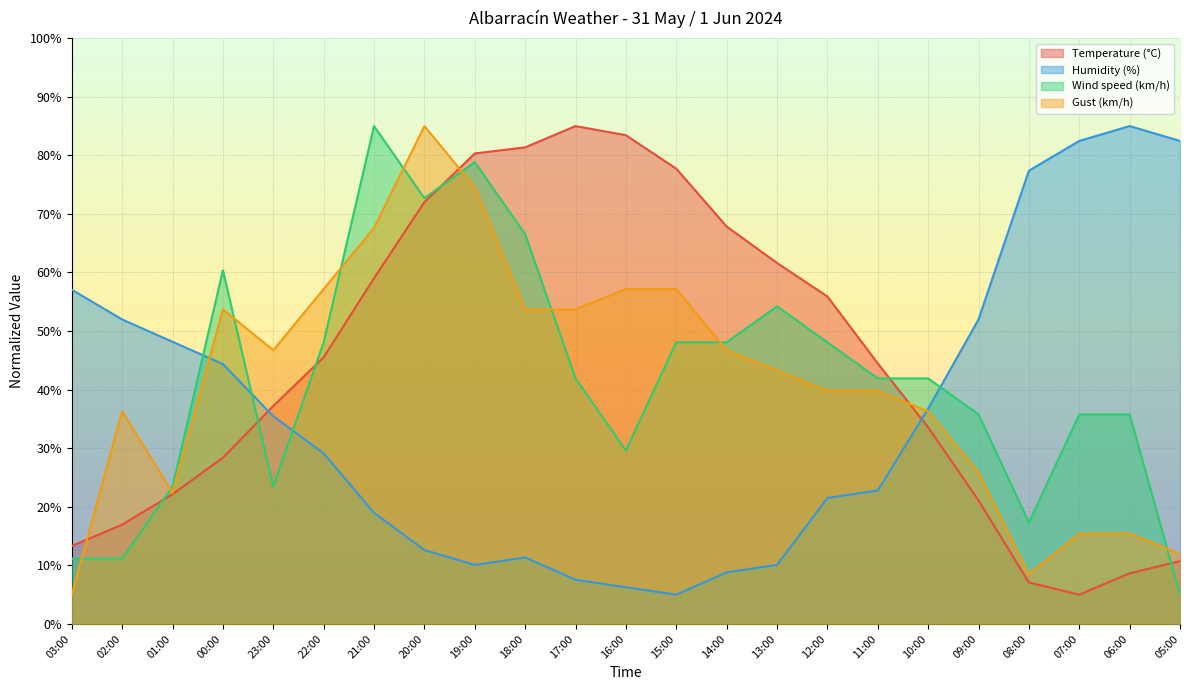

Reading right to left, list all the values displayed in this chart.

Temperature (°C): 05:00=10.7	06:00=8.6	07:00=5.0	08:00=7.1	09:00=21.1	10:00=33.6	11:00=44.5	12:00=55.9	13:00=61.6	14:00=67.9	15:00=77.7	16:00=83.4	17:00=85.0	18:00=81.4	19:00=80.3	20:00=72.0	21:00=59.0	22:00=45.5	23:00=37.2	00:00=28.4	01:00=22.1	02:00=16.9	03:00=13.3
Humidity (%): 05:00=82.5	06:00=85.0	07:00=82.5	08:00=77.4	09:00=52.0	10:00=36.7	11:00=22.8	12:00=21.5	13:00=10.1	14:00=8.8	15:00=5.0	16:00=6.3	17:00=7.5	18:00=11.3	19:00=10.1	20:00=12.6	21:00=19.0	22:00=29.1	23:00=35.5	00:00=44.4	01:00=48.2	02:00=52.0	03:00=57.1
Wind speed (km/h): 05:00=5.0	06:00=35.8	07:00=35.8	08:00=17.3	09:00=35.8	10:00=41.9	11:00=41.9	12:00=48.1	13:00=54.2	14:00=48.1	15:00=48.1	16:00=29.6	17:00=41.9	18:00=66.5	19:00=78.8	20:00=72.7	21:00=85.0	22:00=48.1	23:00=23.5	00:00=60.4	01:00=23.5	02:00=11.2	03:00=11.2
Gust (km/h): 05:00=12.0	06:00=15.4	07:00=15.4	08:00=8.5	09:00=25.9	10:00=36.3	11:00=39.8	12:00=39.8	13:00=43.3	14:00=46.7	15:00=57.2	16:00=57.2	17:00=53.7	18:00=53.7	19:00=74.6	20:00=85.0	21:00=67.6	22:00=57.2	23:00=46.7	00:00=53.7	01:00=22.4	02:00=36.3	03:00=5.0